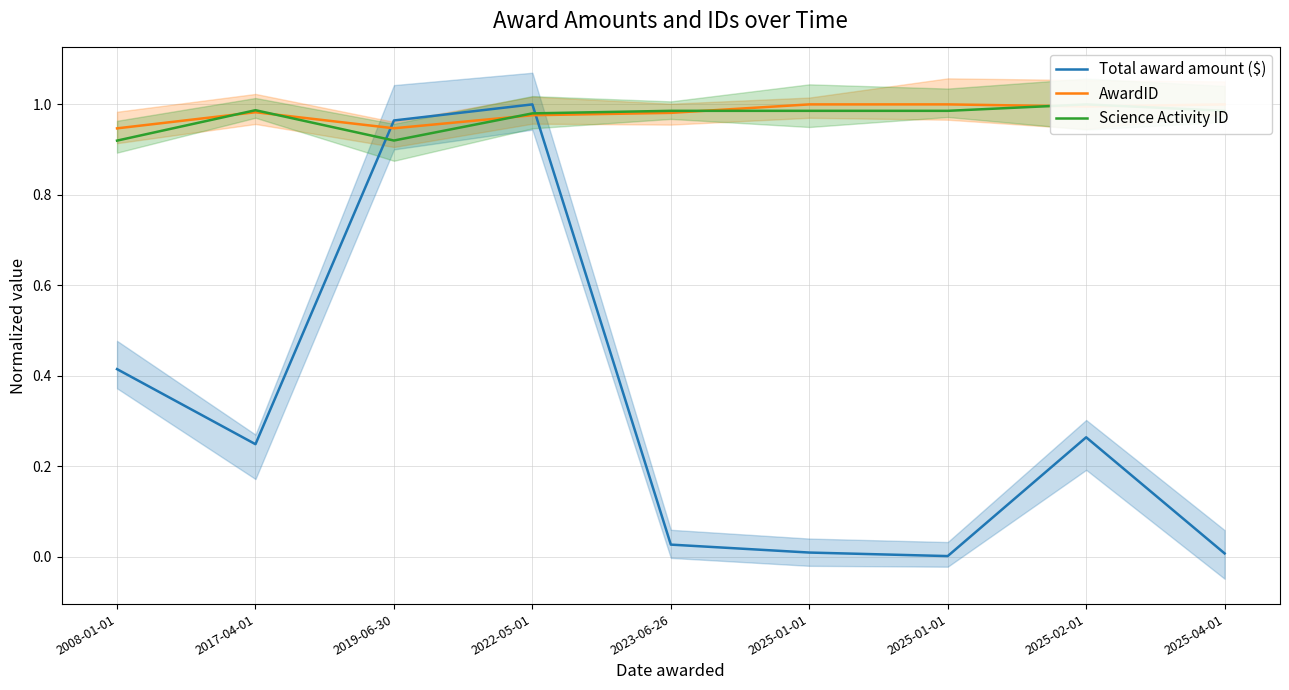

Rank the categories by Total award amount ($) value from highest to lowest.

2022-05-01, 2019-06-30, 2008-01-01, 2025-02-01, 2017-04-01, 2023-06-26, 2025-01-01, 2025-04-01, 2025-01-01